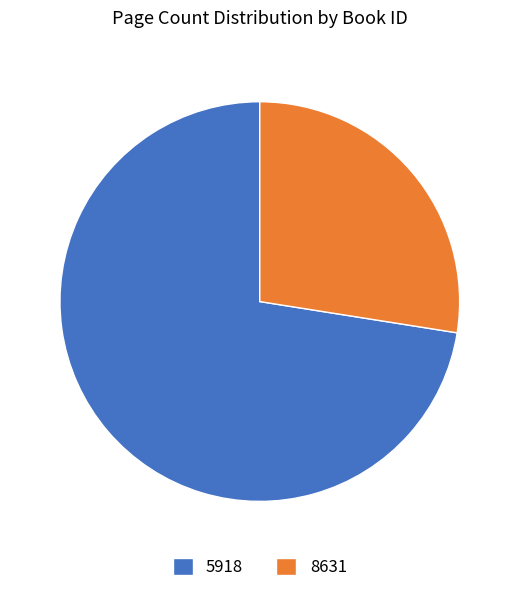

How many slices are in this pie chart?

2